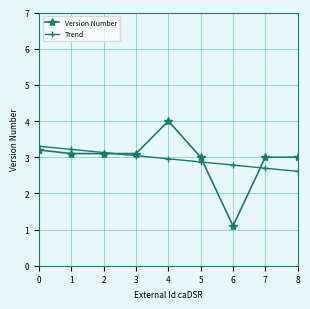

At 6, list the series in order from smallest to largest.

Version Number, Trend